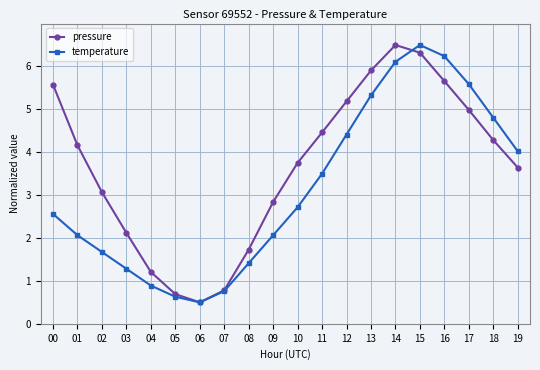

What is the difference between the second highest and second lowest values in the pressure series?

5.6